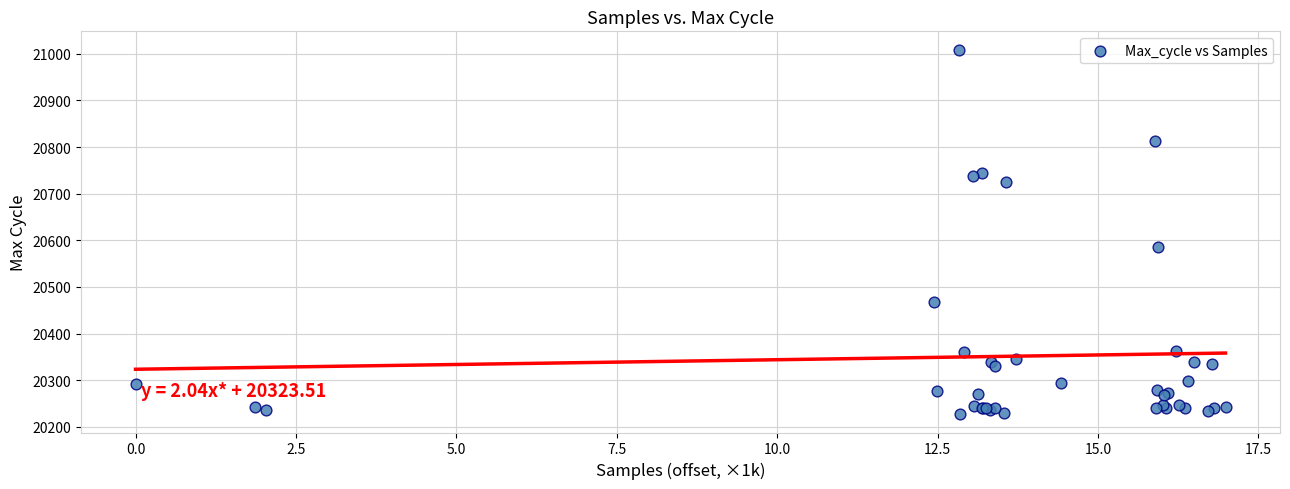

What Y value in the scatter plot is closest to 20618?

20585